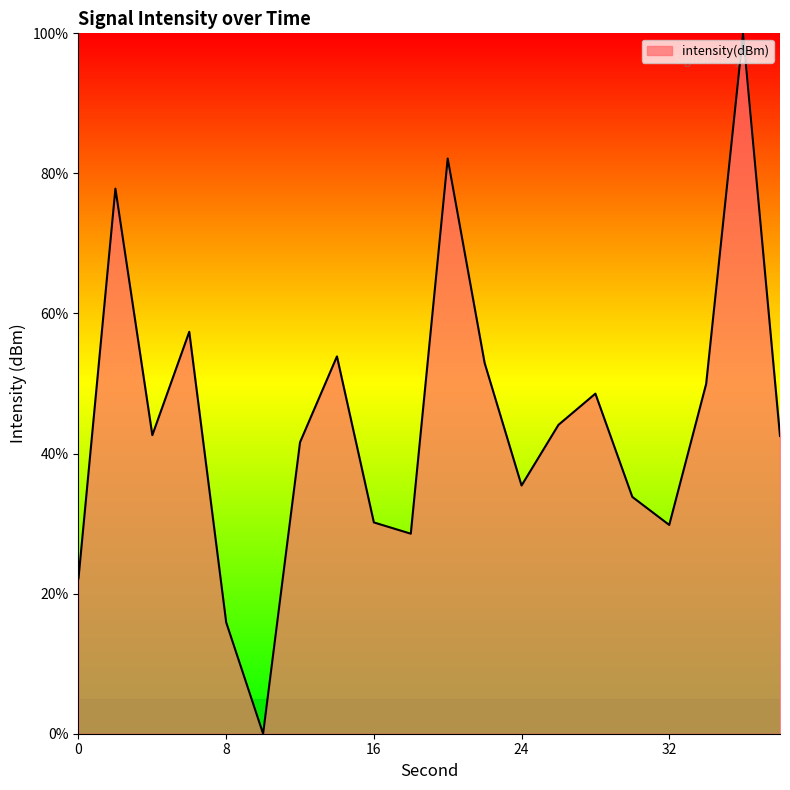

How many interior local valleys (lower than both neighbors) does the data have?

5